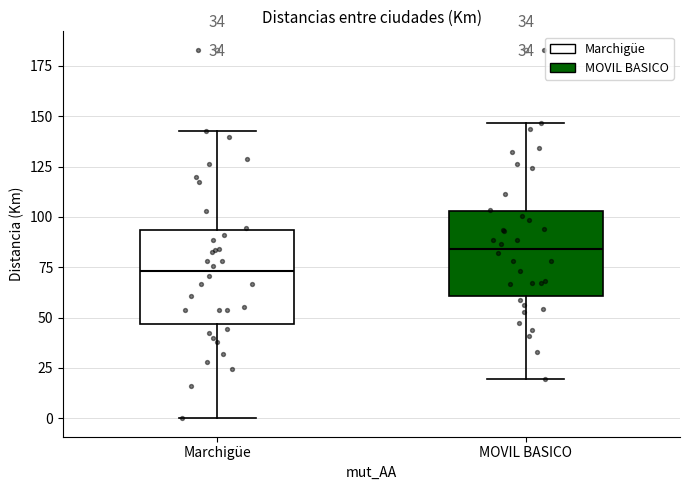

Which box's median line is the lowest?

Marchigüe